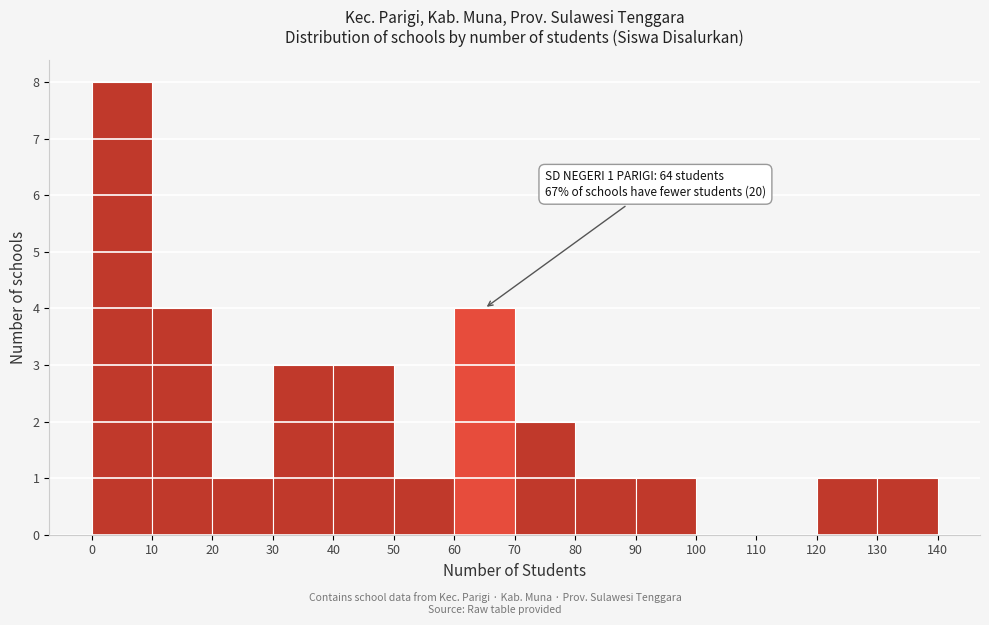

Over which range of the x-axis is the bar tallest?

0 to 10